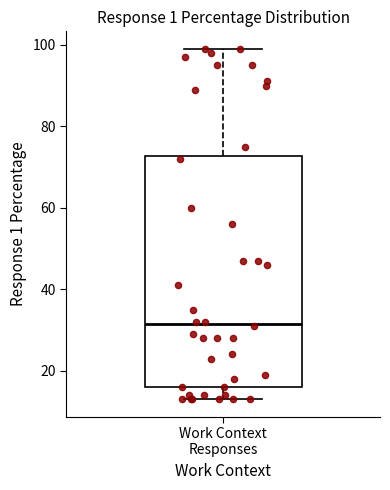

Read this box plot against the y-axis: the position of the median line, the range covered by the box, and the ends of both whiskers. The values are not printed on the chart, so give them approximately, as read against the axis.

median 32, box 16 to 72, whiskers 14 to 100